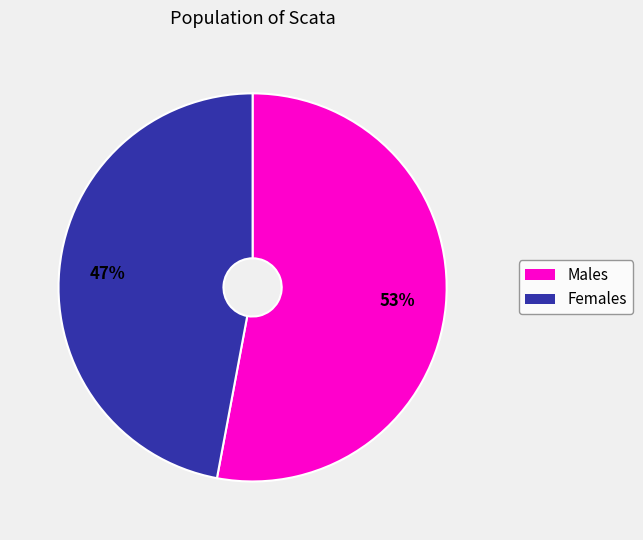

How many segments does this pie chart have?

2